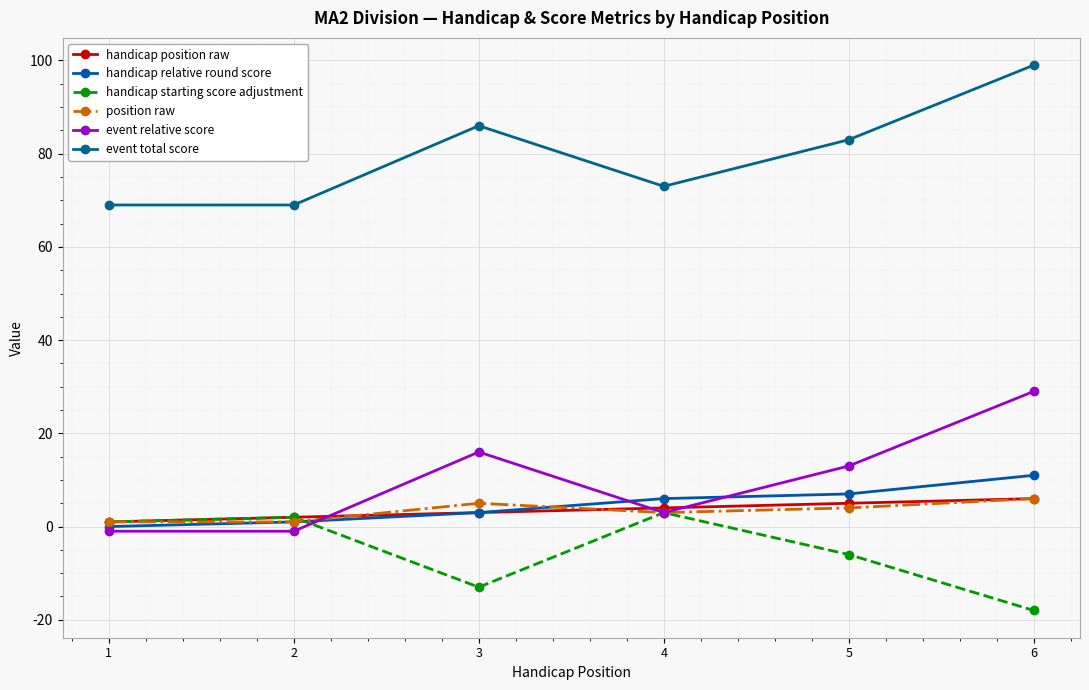

At which label does handicap starting score adjustment reach its minimum?

6